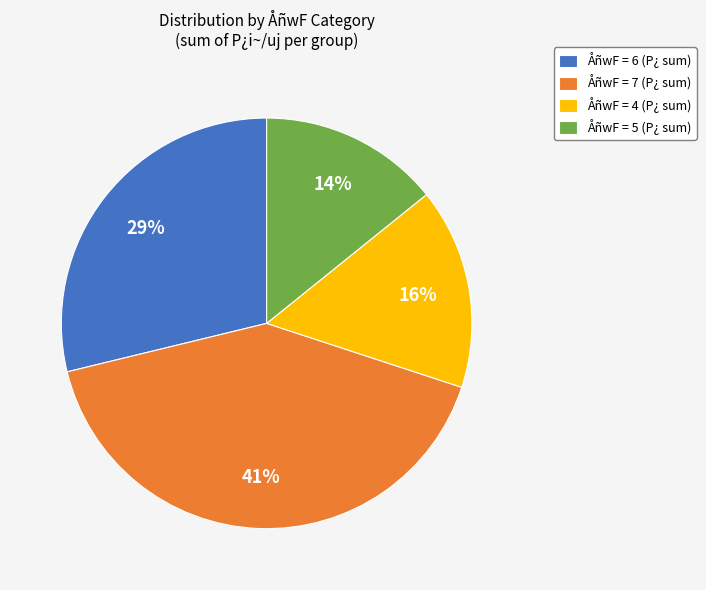

To the nearest percent, what is the average slice percentage?

25%